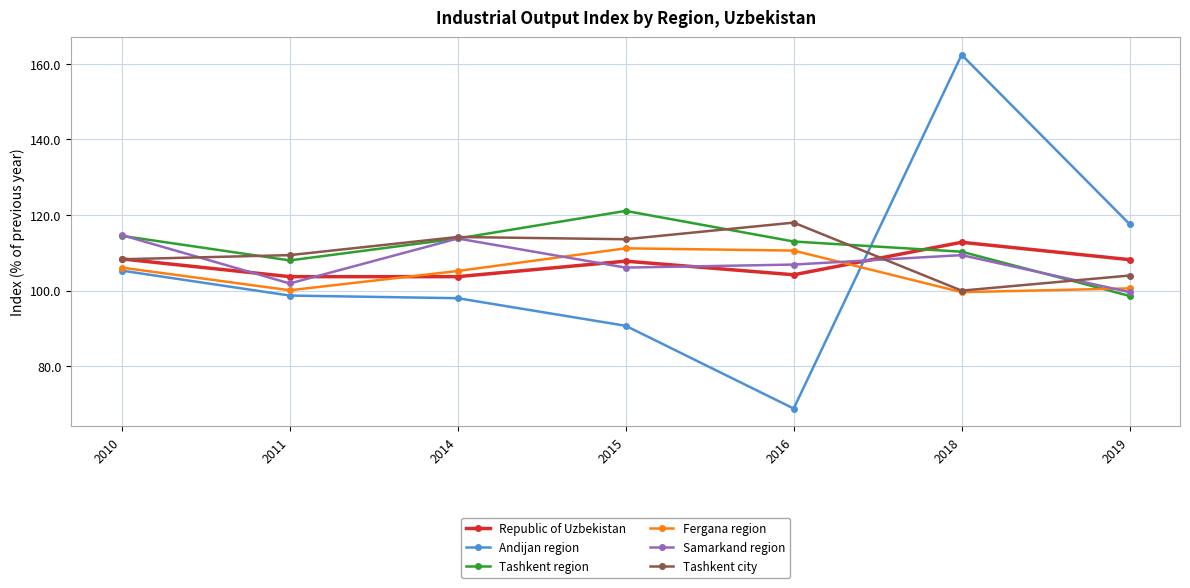

Between 2011 and 2015, which series saw the biggest shift?

Tashkent region